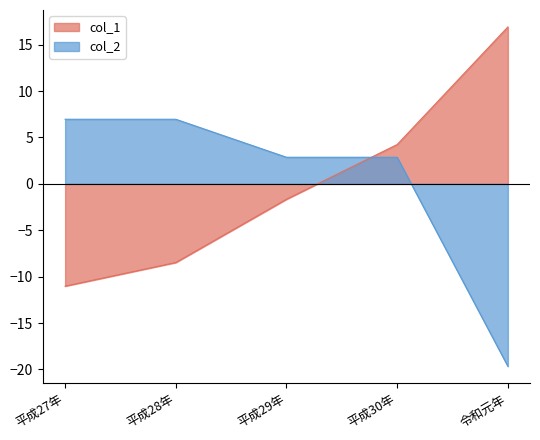

List the series in order of their overall mean, lowest first.

col_1, col_2